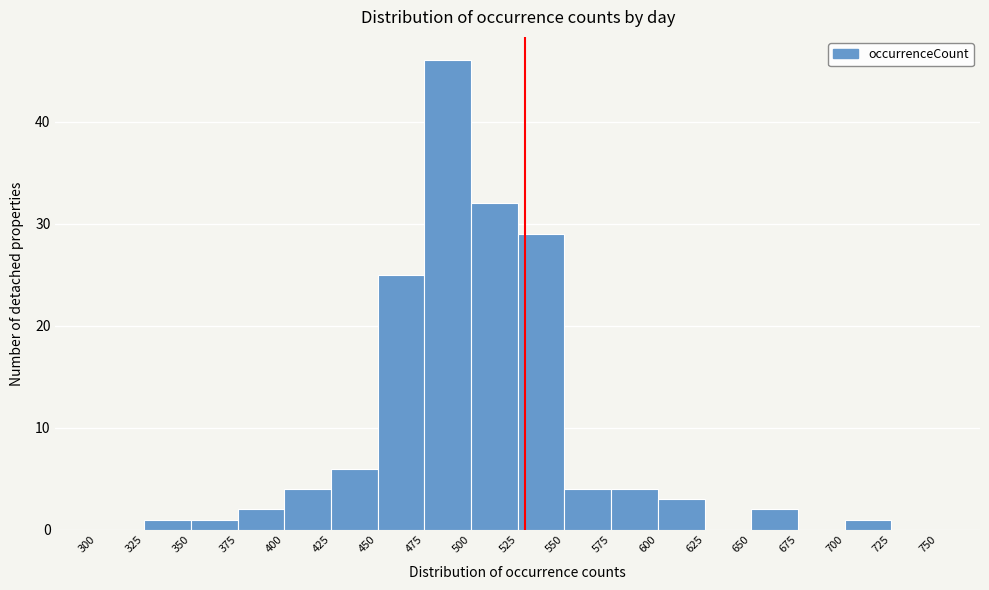

Over which range of the x-axis is the bar tallest?

475 to 500